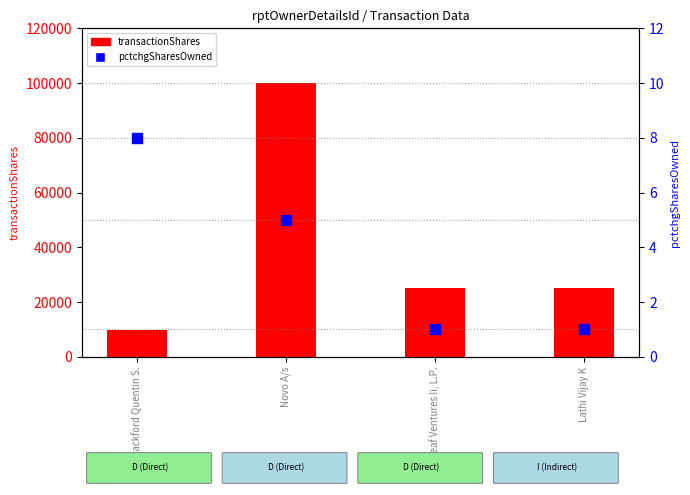

Which series reaches the maximum Y coordinate?

transactionShares